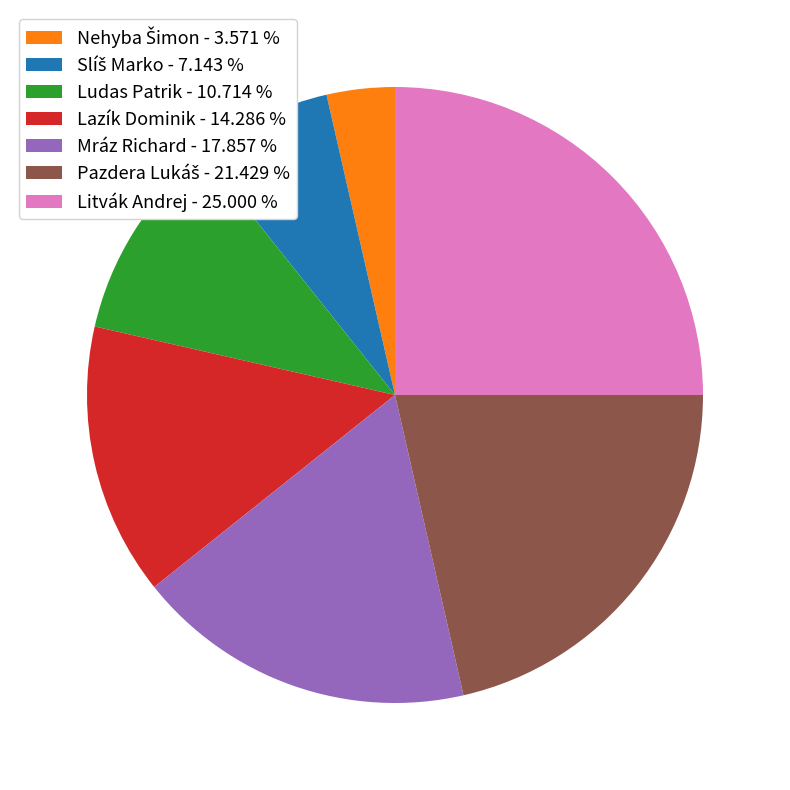

Is the sum of Ludas Patrik - 10.714 % and Mráz Richard - 17.857 % greater than half?

No